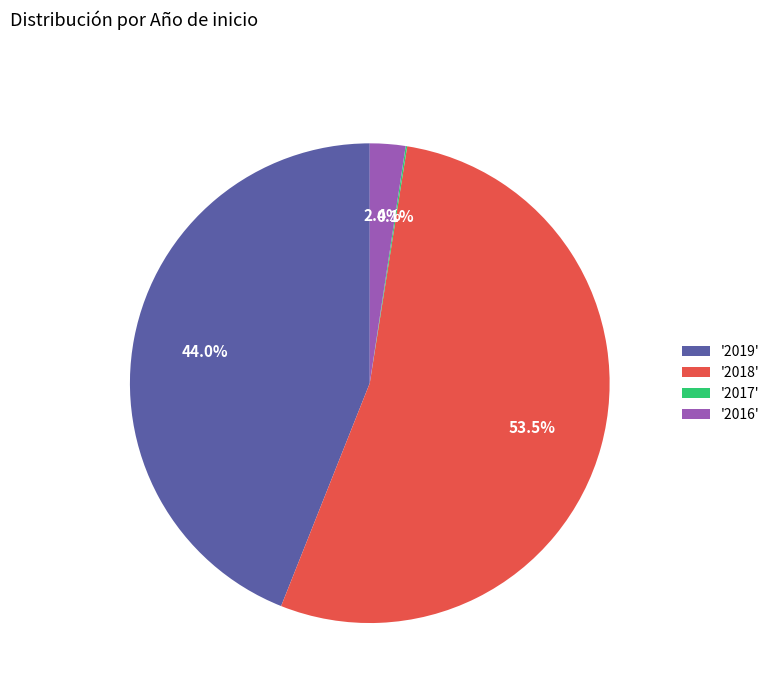

Which slice is the largest?

'2018'